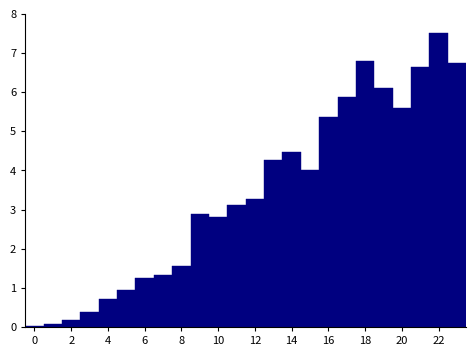

Which range on the x-axis has the tallest bar?

21.5 to 22.5